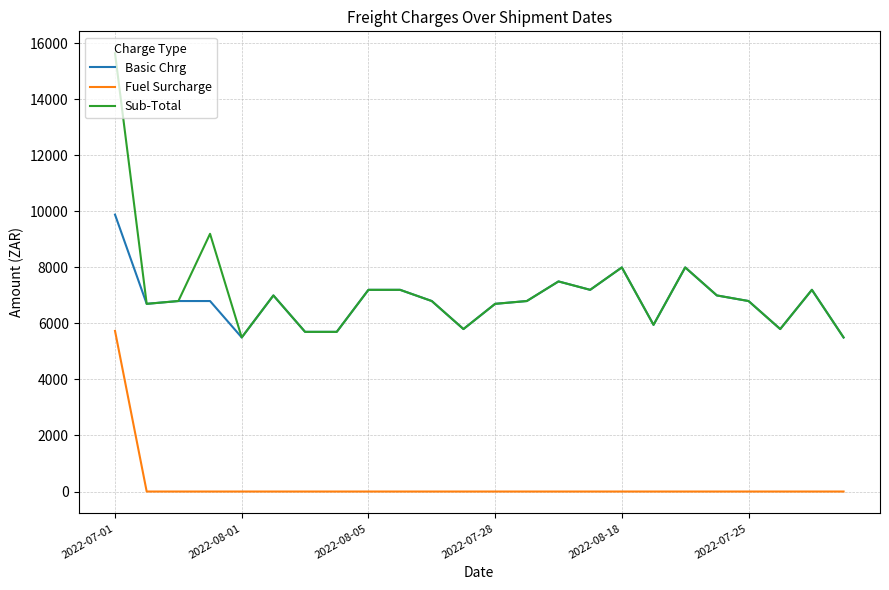

True or false: Fuel Surcharge and Sub-Total intersect in this chart.

False